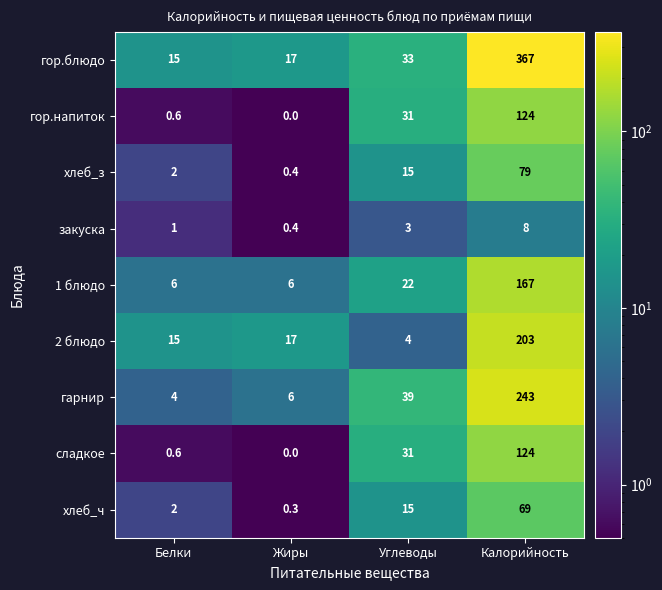

At how many categories does at least one series exceed 252?

1